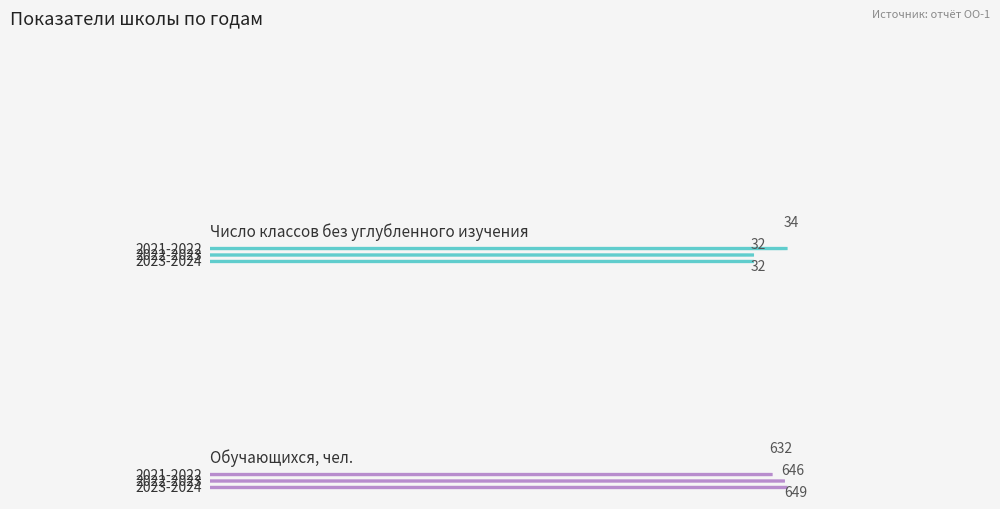

What is the difference between the maximum and minimum values in the Число классов series?

2